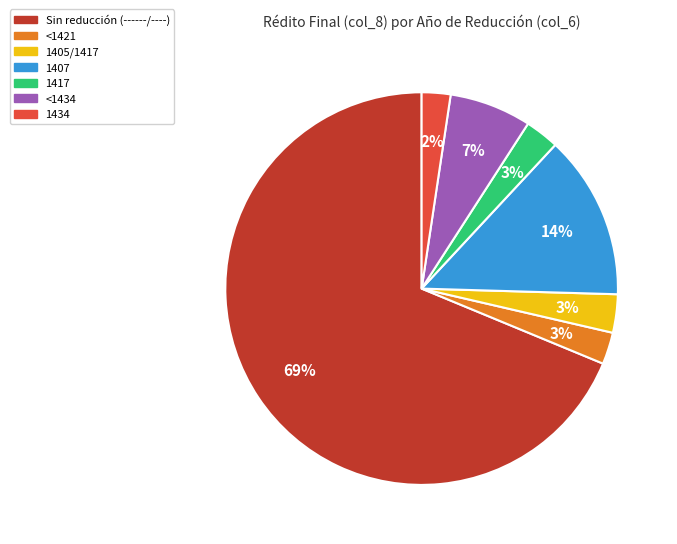

To the nearest percent, what is the average slice percentage?

14%